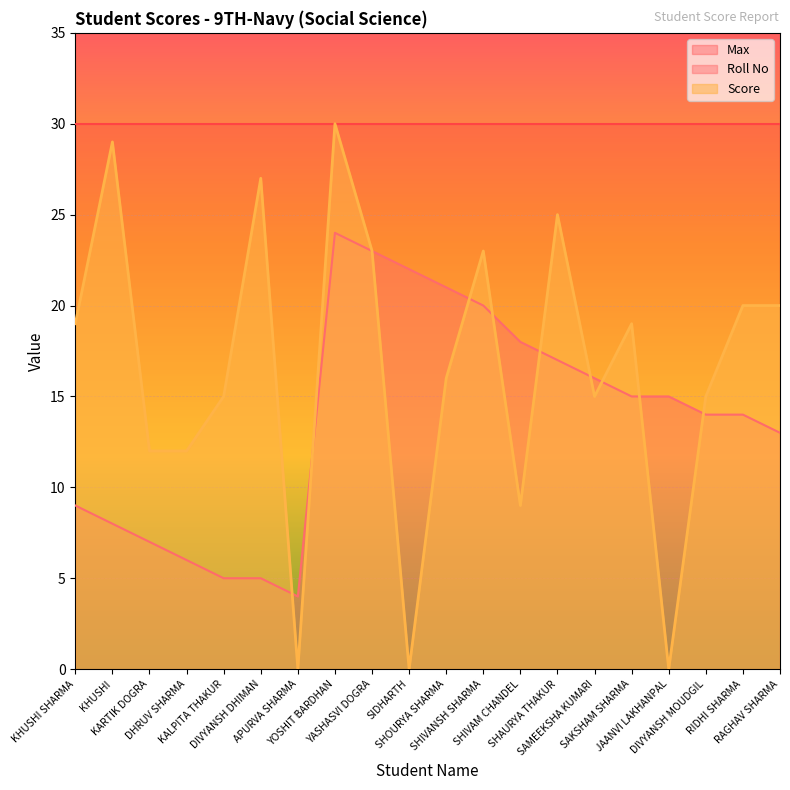

Count the number of categories in the chart.

20